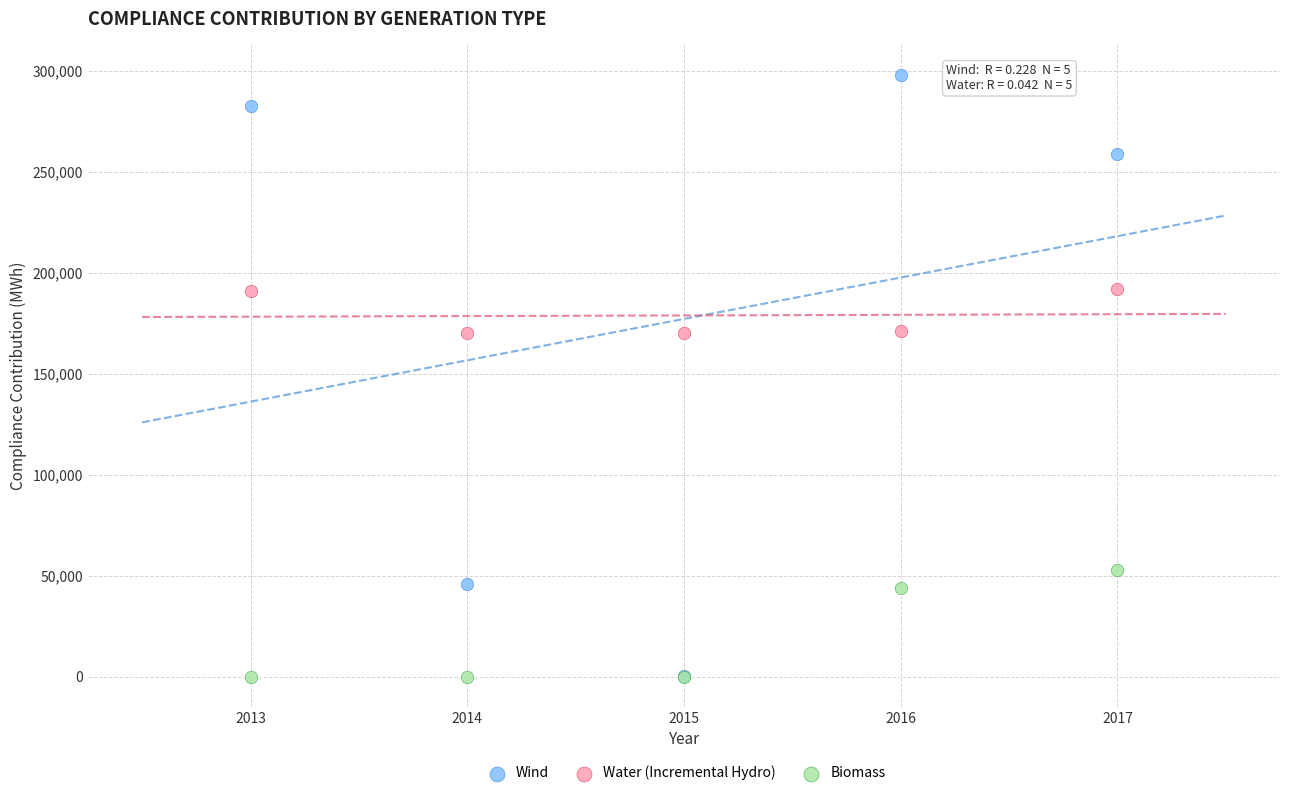

What are all the series names shown in the legend?

Wind, Water (Incremental Hydro), Biomass